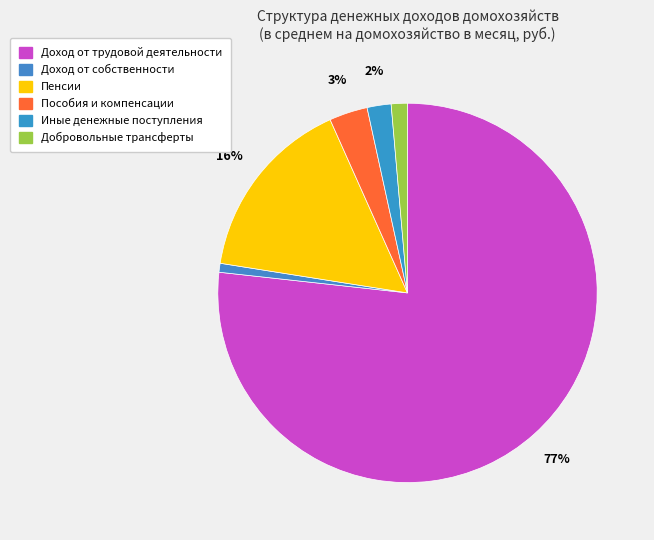

Does Пенсии represent more than half of the total?

No